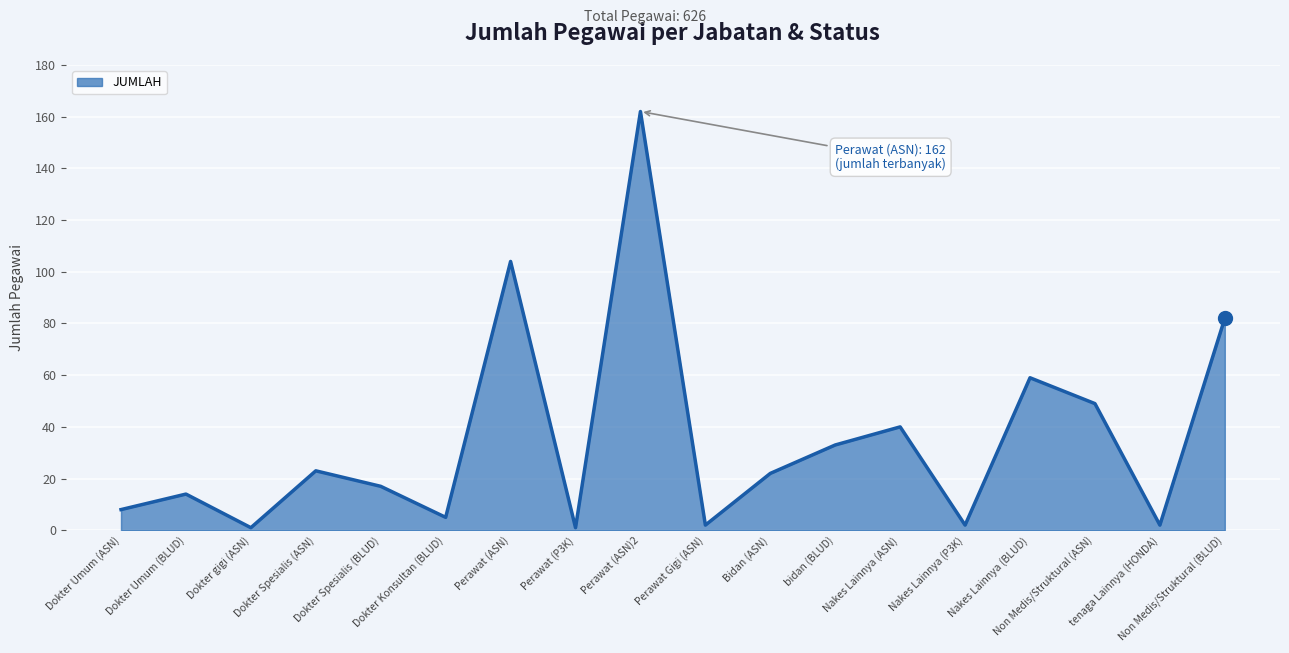

At which label does the data first exceed 22?

Dokter Spesialis (ASN)